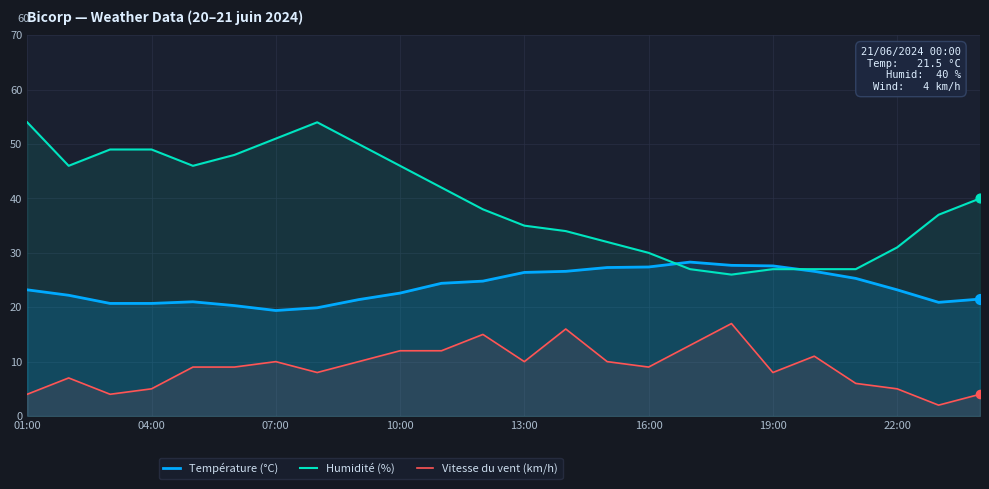

Which series reaches the minimum Y coordinate?

Vitesse du vent (km/h)